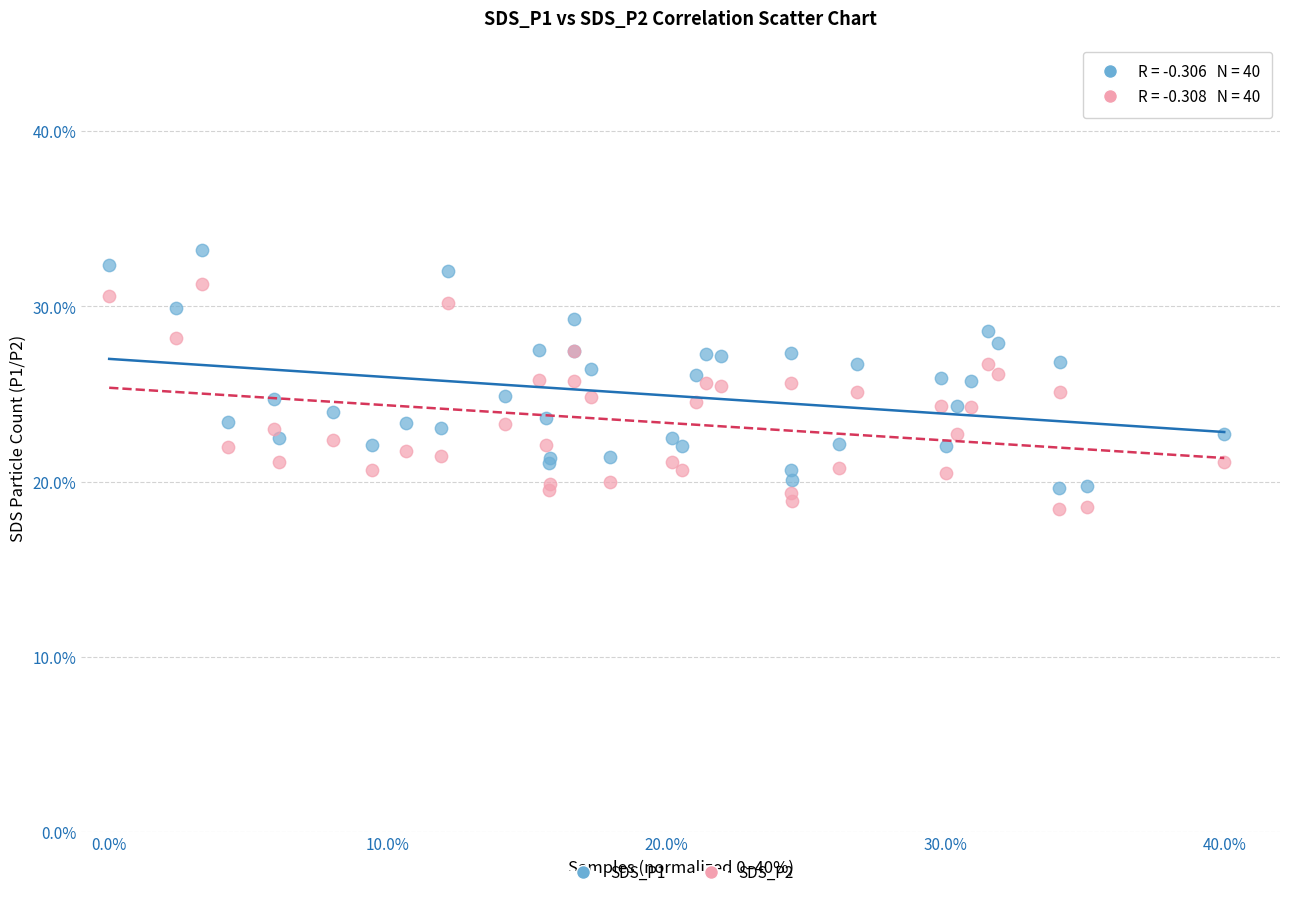

Which series has the widest spread of Y values?

SDS_P1